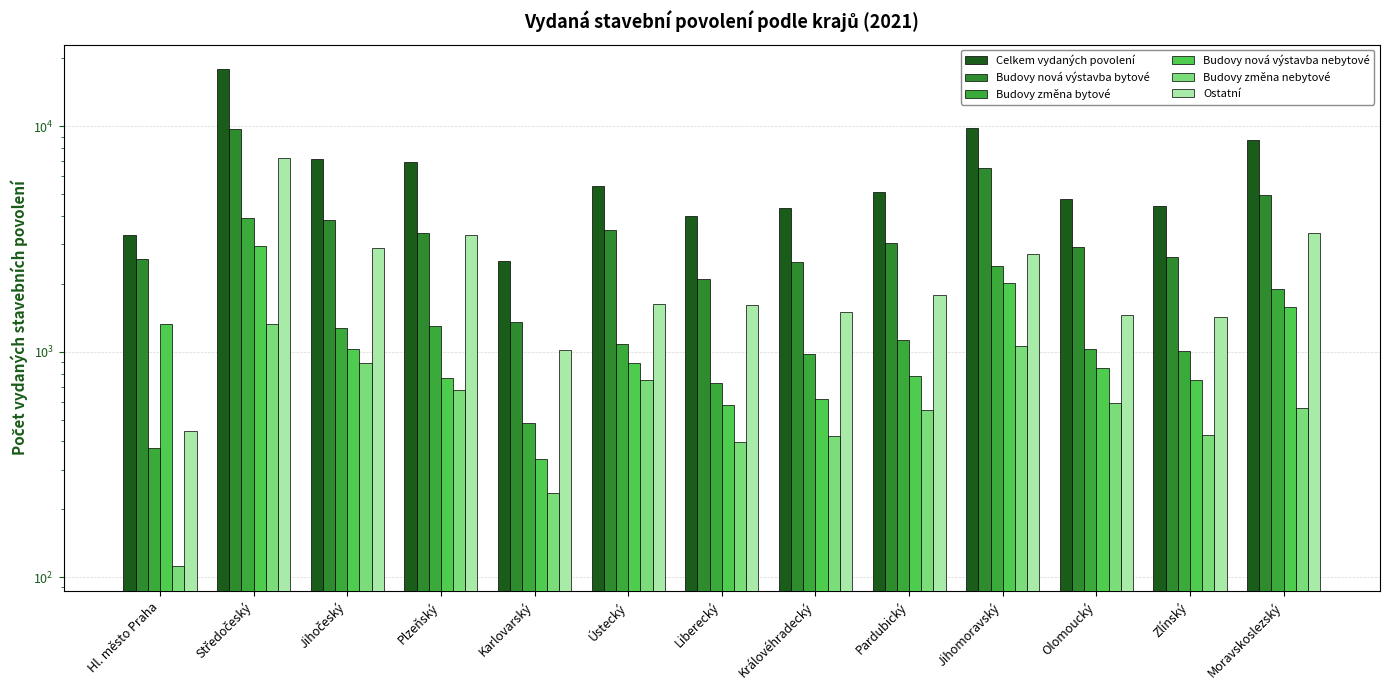

What are all the series names shown in the legend?

Celkem vydaných povolení, Budovy nová výstavba bytové, Budovy změna bytové, Budovy nová výstavba nebytové, Budovy změna nebytové, Ostatní